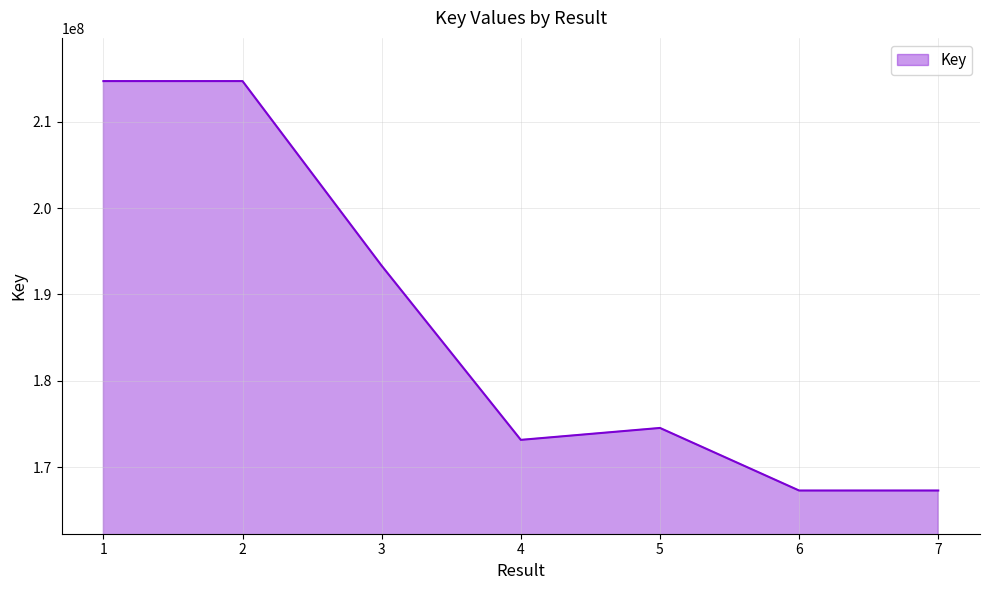

What is the difference between the values at 5 and 7?

7240738